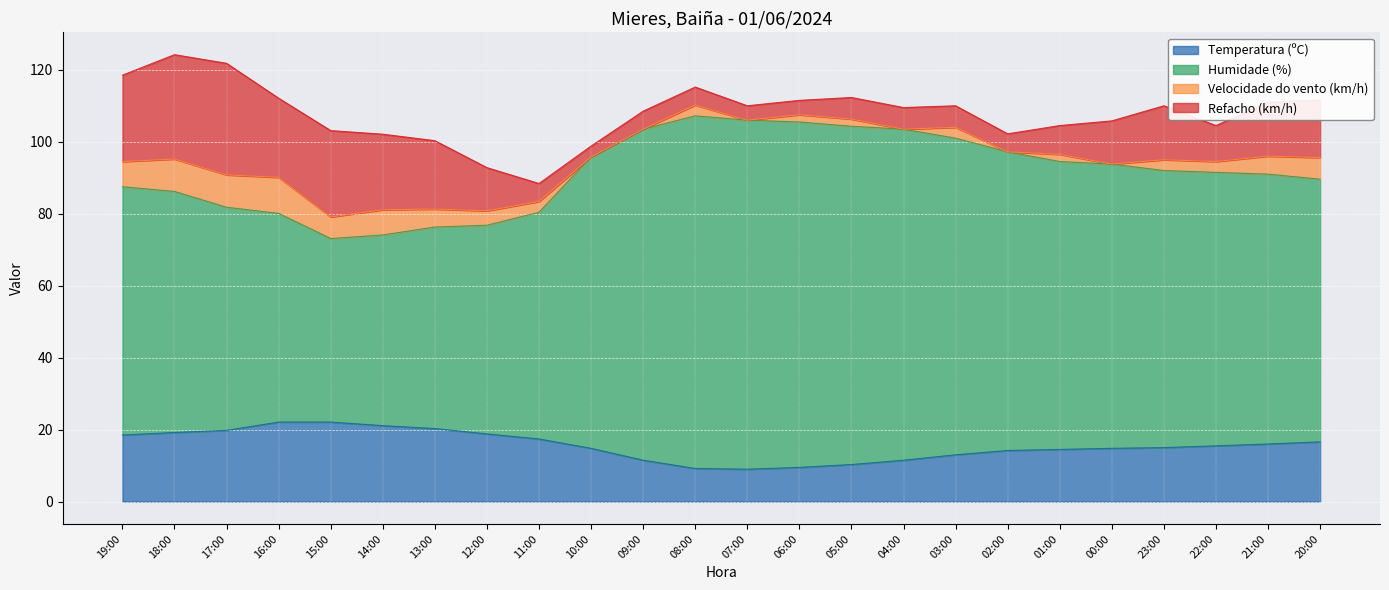

What is the greatest value displayed?

107.2